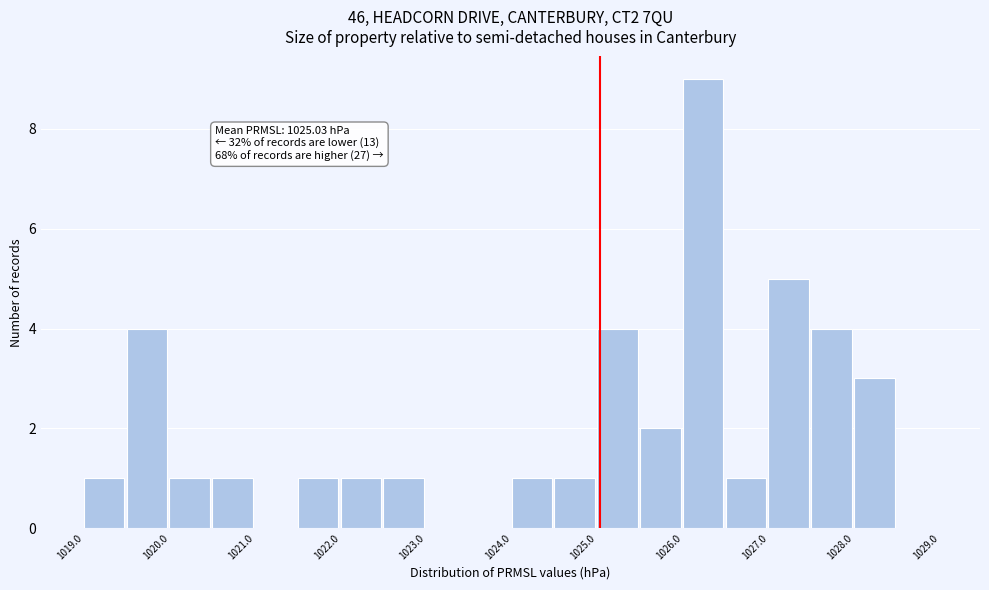

Over which range of the x-axis is the bar tallest?

1026.0 to 1026.5